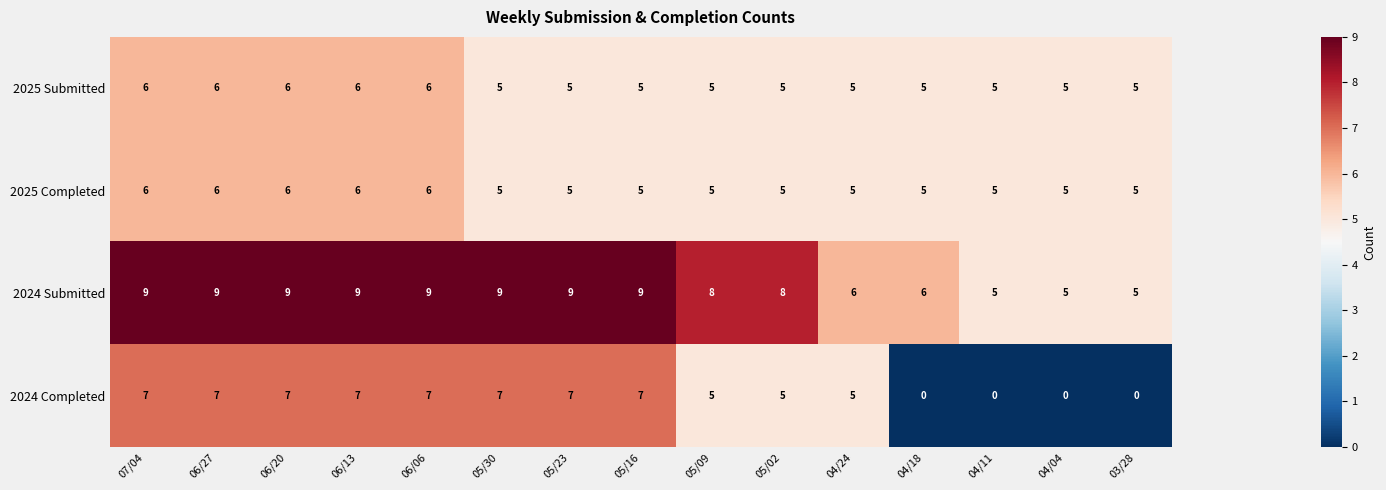

Which series has the widest spread of values?

2024 Completed